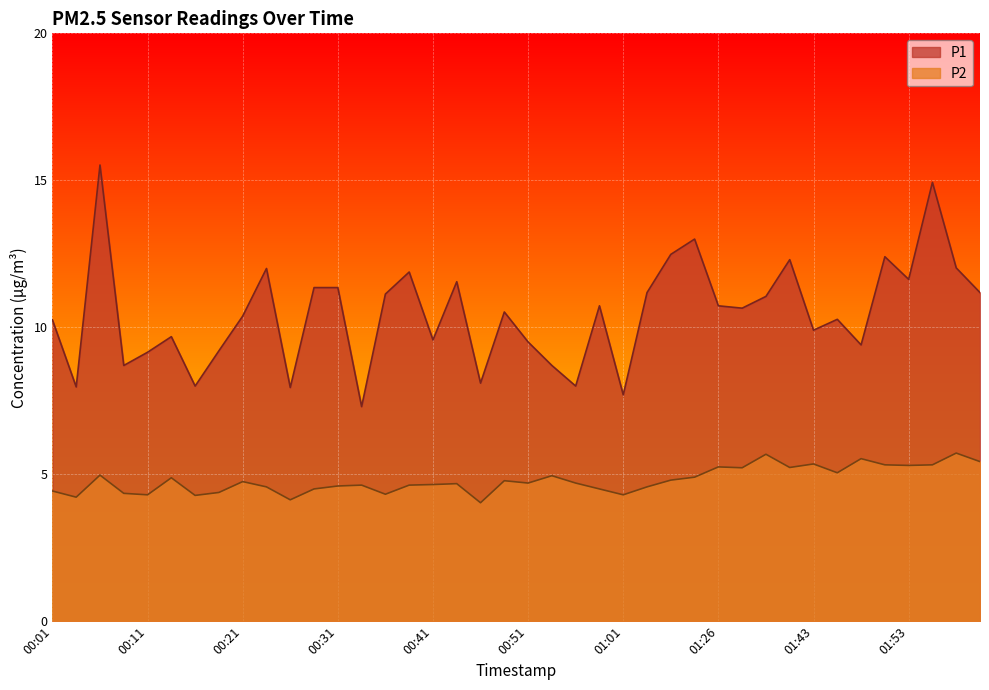

True or false: P2 and P1 intersect in this chart.

False